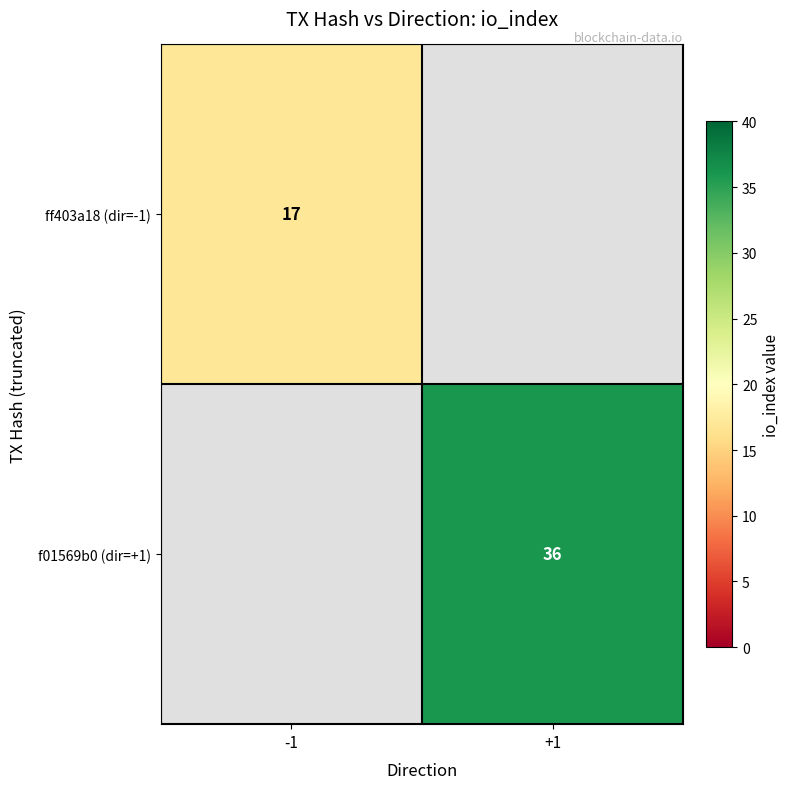

Is the value of f01569b0 (dir=+1) at +1 greater than the value of ff403a18 (dir=-1) at -1?

Yes